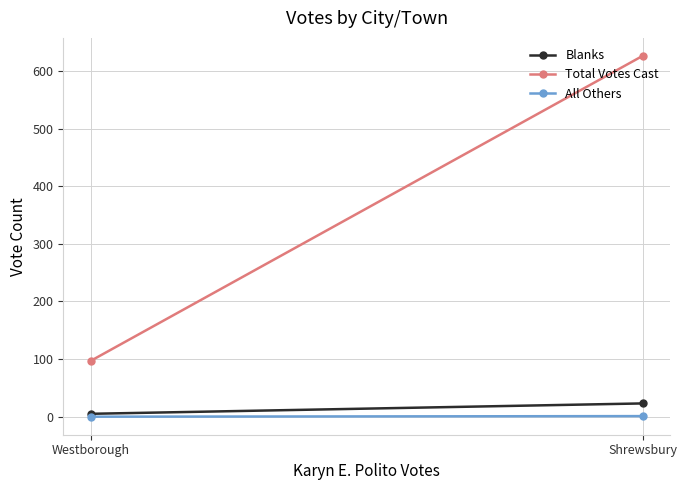

What position from the right is Shrewsbury?

2